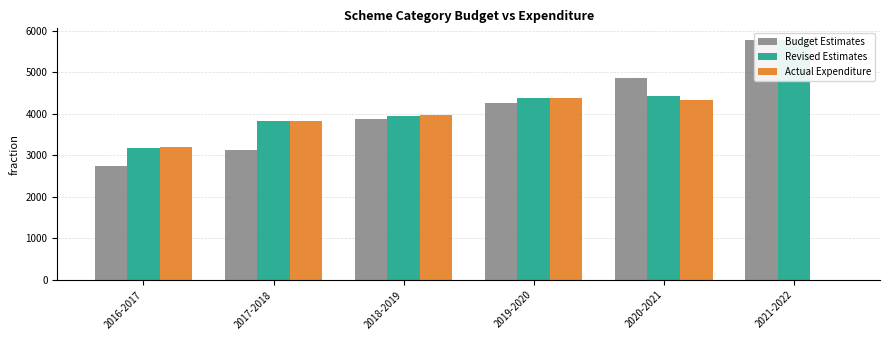

Rank the series by their maximum value, from lowest to highest.

Actual Expenditure, Budget Estimates, Revised Estimates